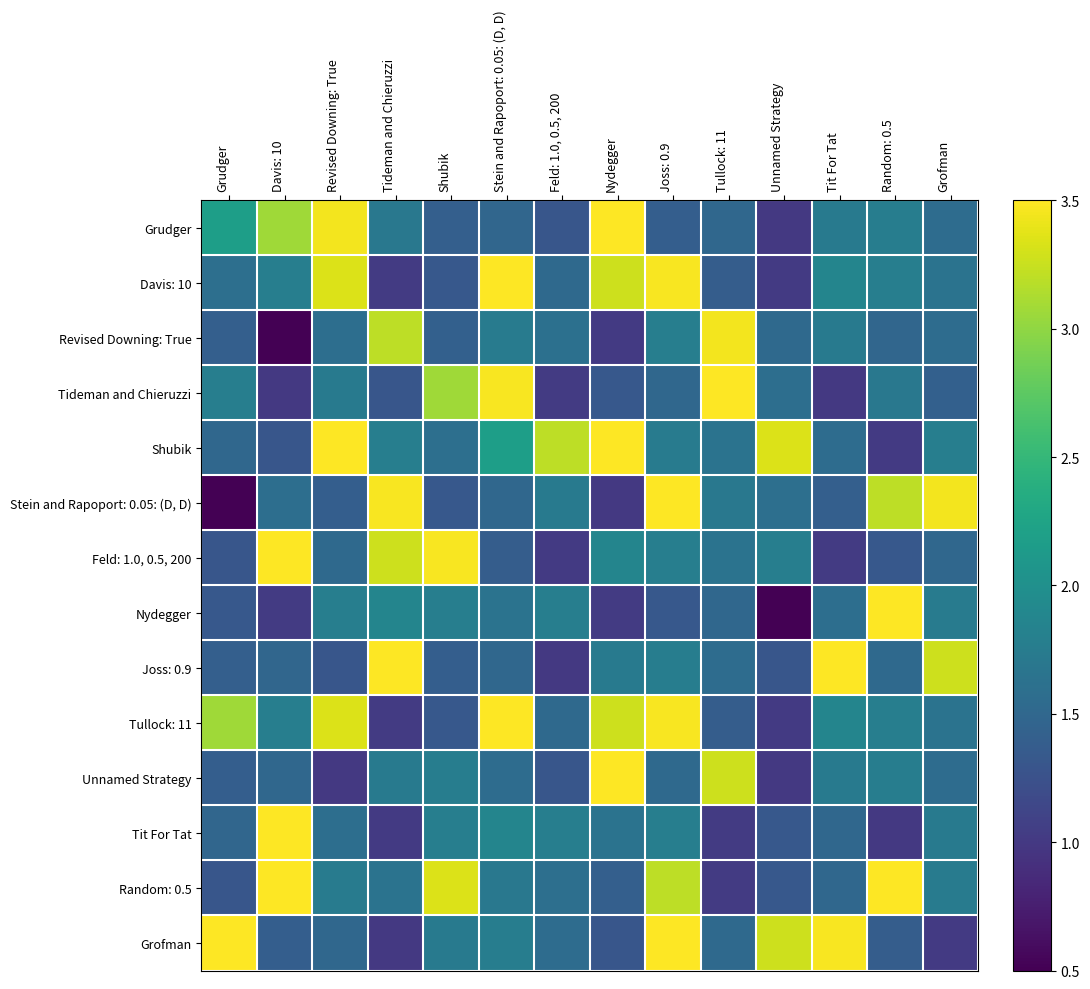

List the series in order of their peak value, lowest first.

Revised Downing: True, Grudger, Shubik, Stein and Rapoport: 0.05: (D, D), Nydegger, Random: 0.5, Davis: 10, Tideman and Chieruzzi, Feld: 1.0, 0.5, 200, Joss: 0.9, Tullock: 11, Unnamed Strategy, Tit For Tat, Grofman